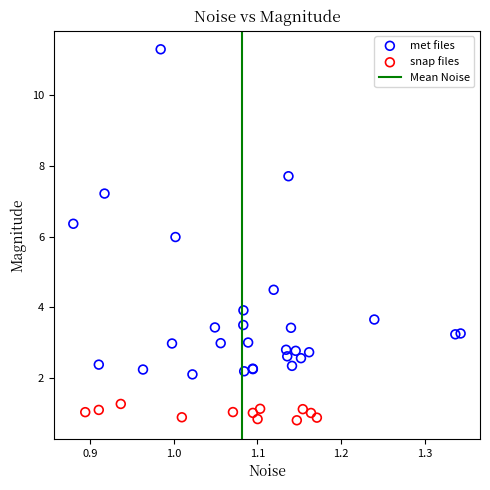

Which series has the largest Y range (max minus min)?

met files